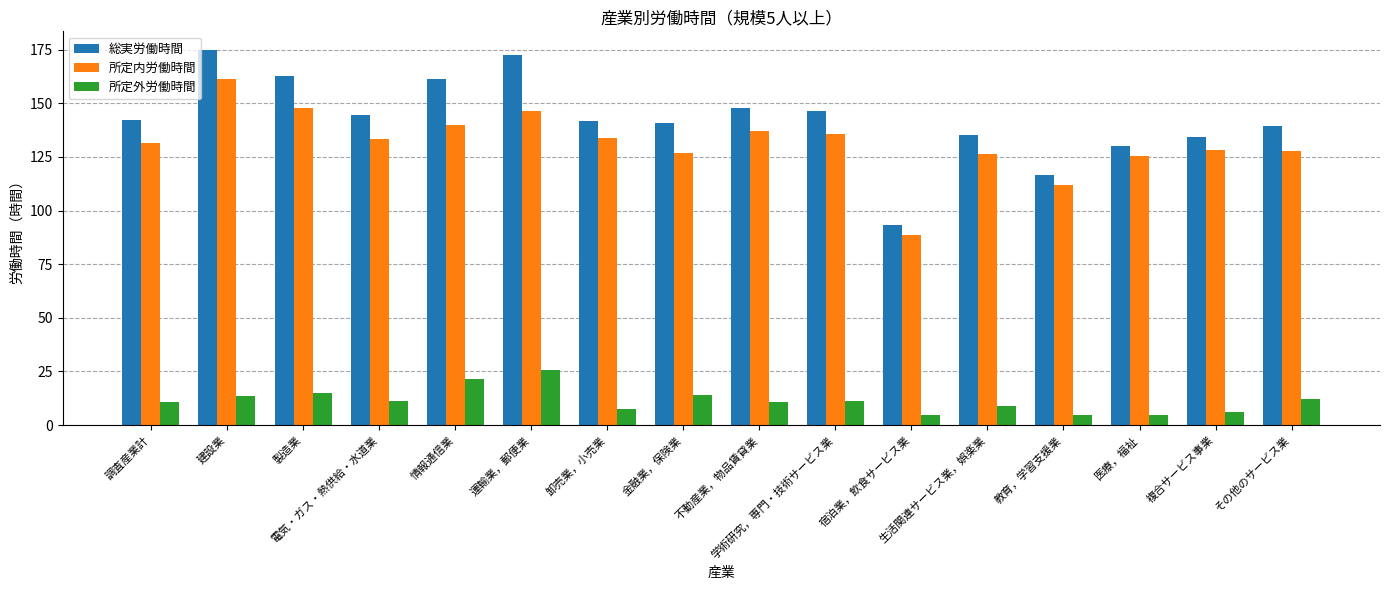

What is the value of the 総実労働時間 bar at the 7th from the left?

141.6